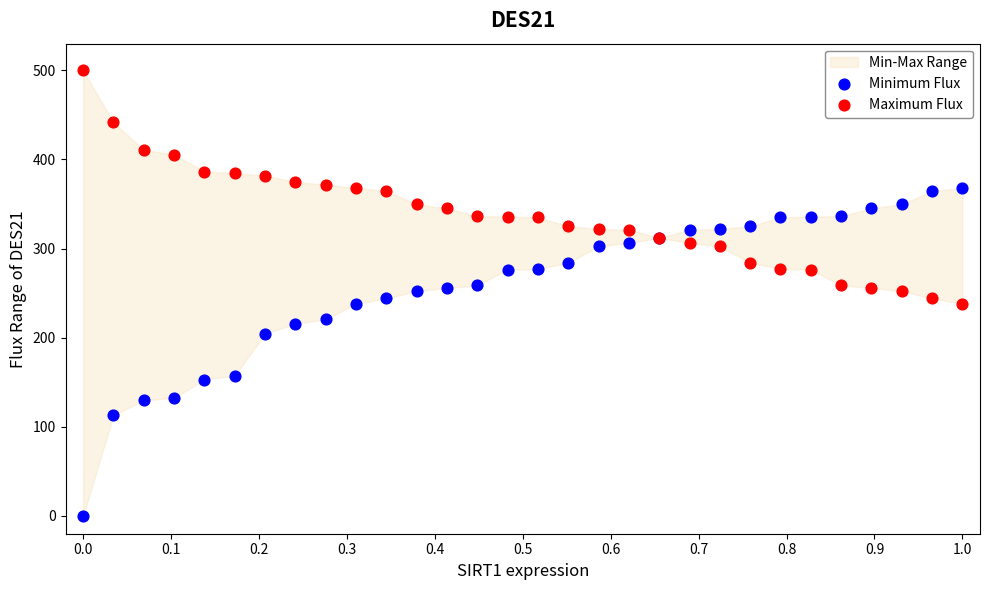

Which series has the largest Y range (max minus min)?

Minimum Flux